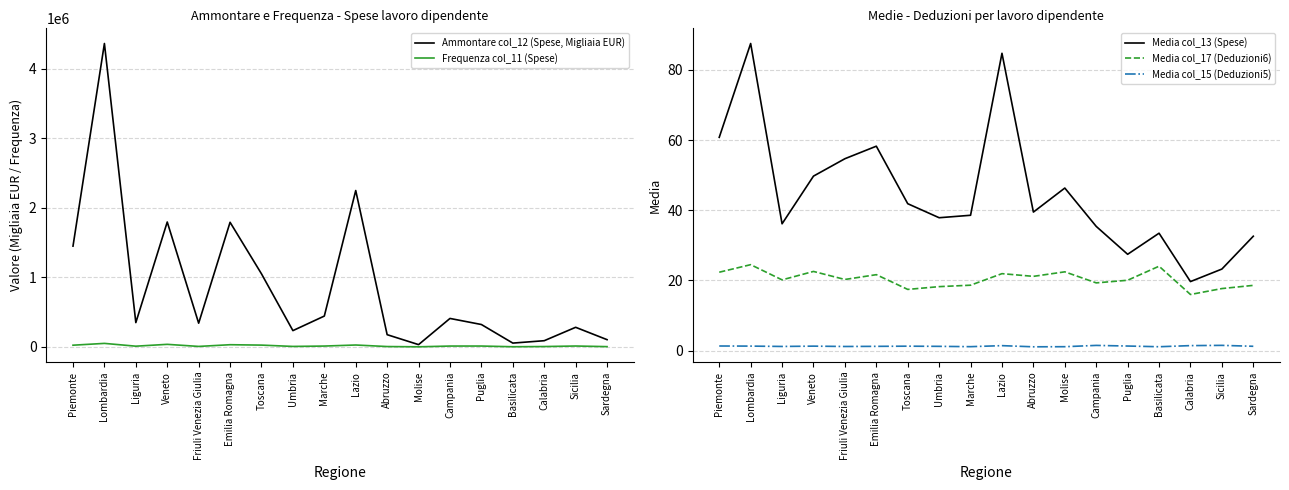

In Ammontare col_12 (Spese, Migliaia EUR), how many points are lower than both neighbors (excluding endpoints)?

5